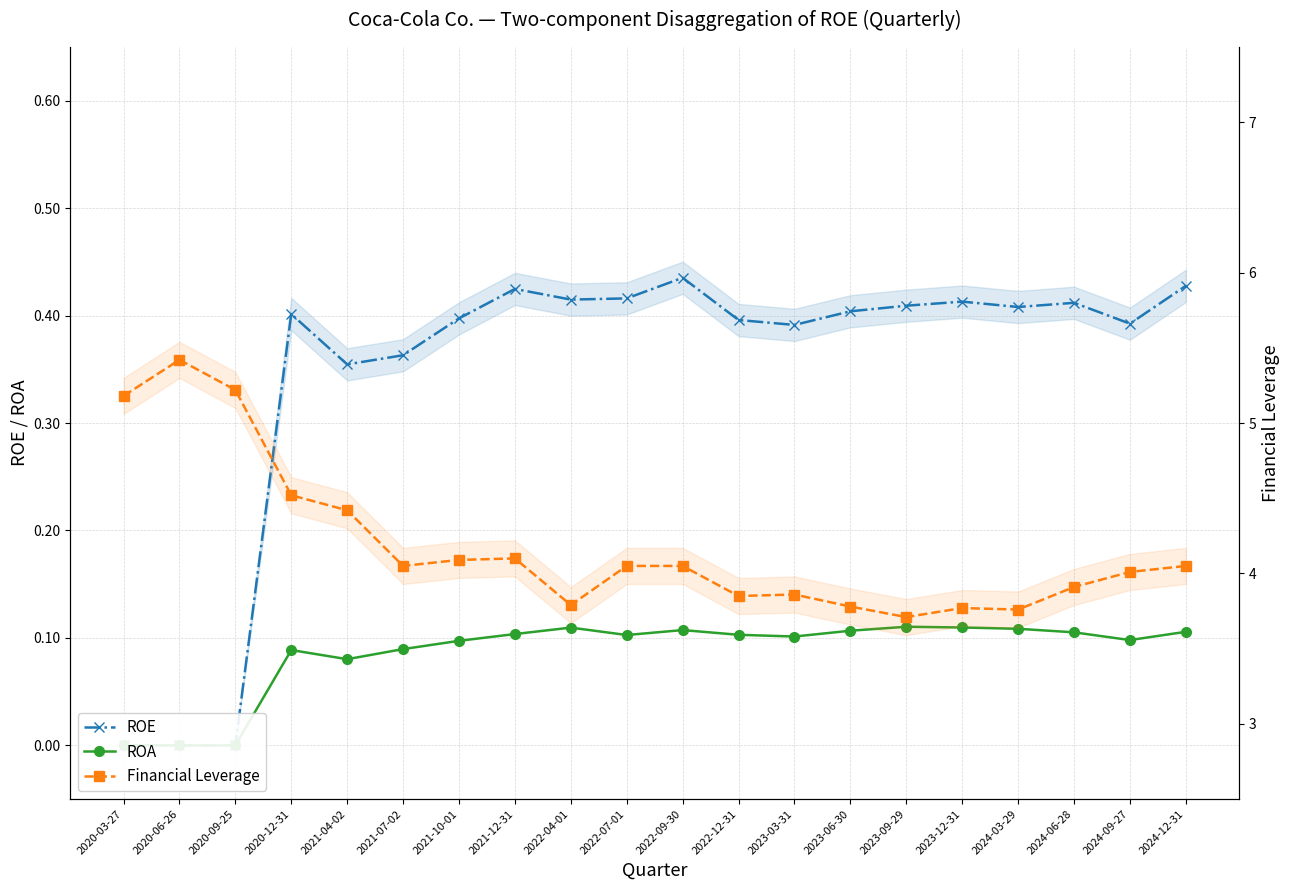

How many interior local peaks does the ROA series have?

4